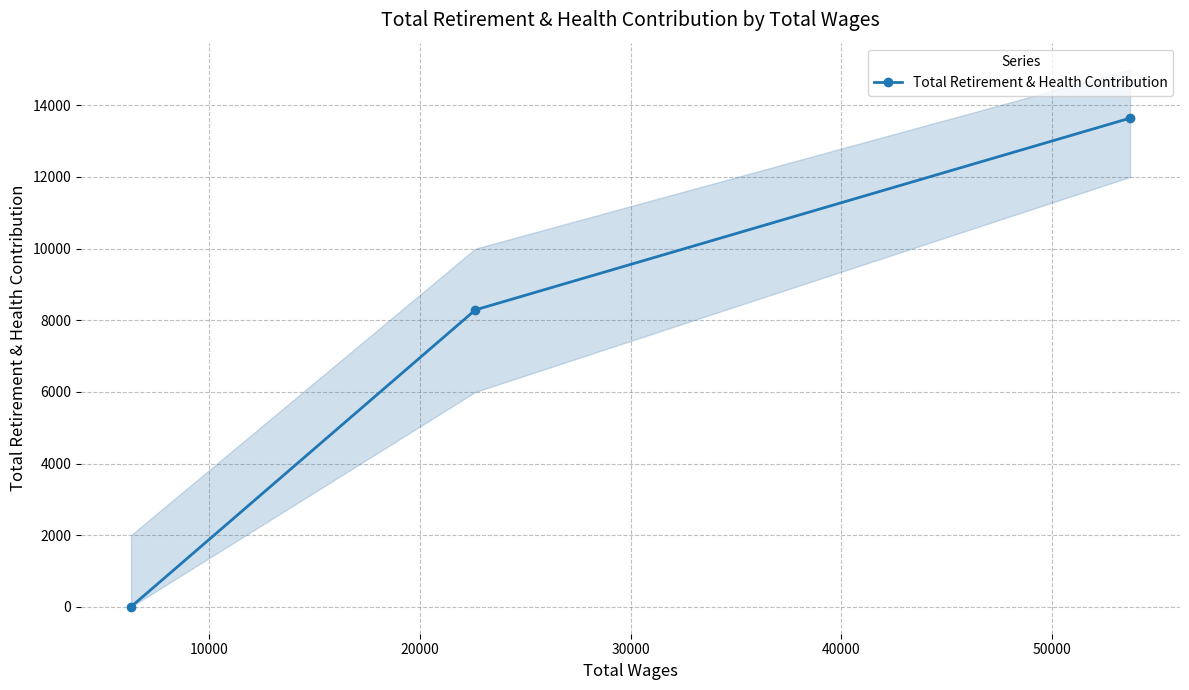

Is this an area chart (filled region under the line)?

No